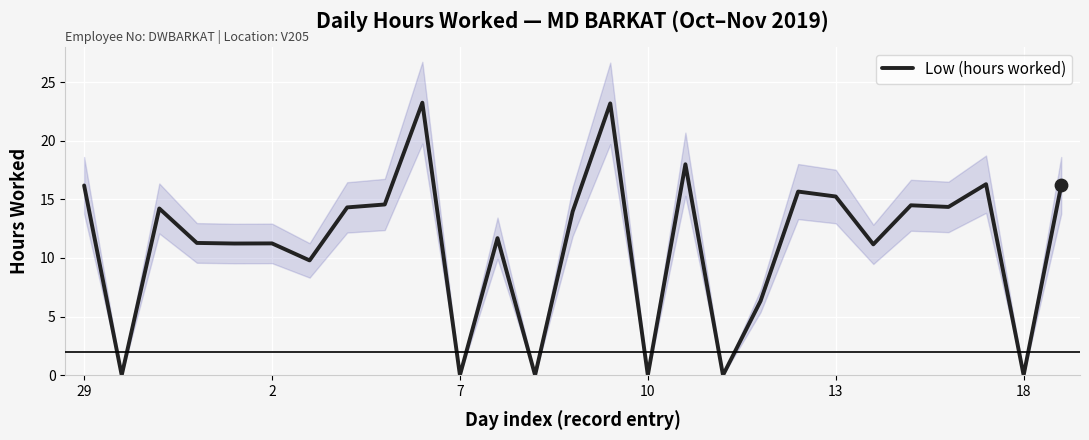

Between 12 and 26, which is larger?

26